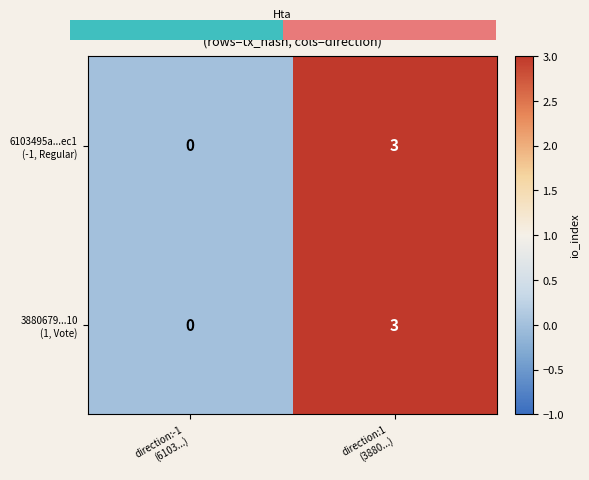

How many data points does each series have?

2